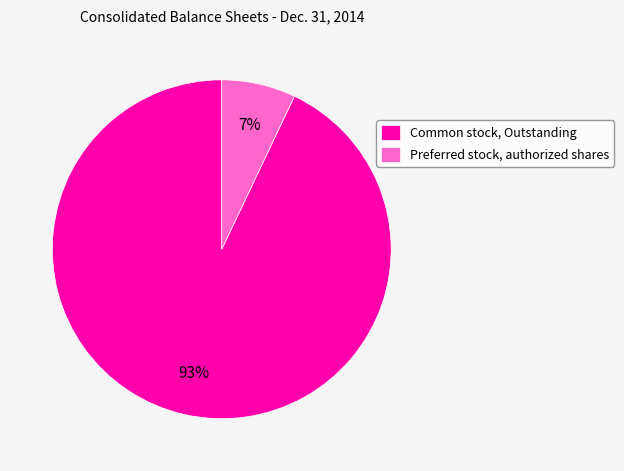

Combined, do Common stock, Outstanding and Preferred stock, authorized shares account for over 50%?

Yes